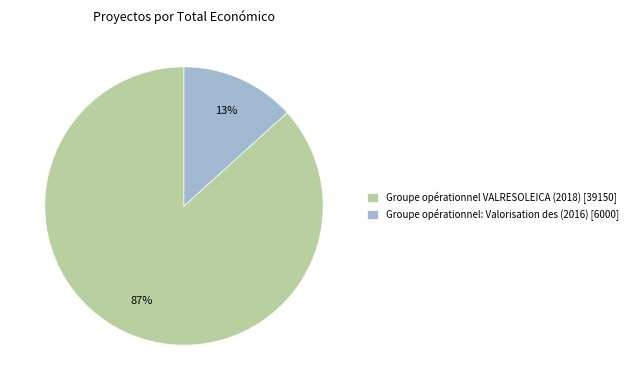

Do Groupe opérationnel: Valorisation des (2016) and Groupe opérationnel VALRESOLEICA (2018) together represent more than half of the pie?

Yes